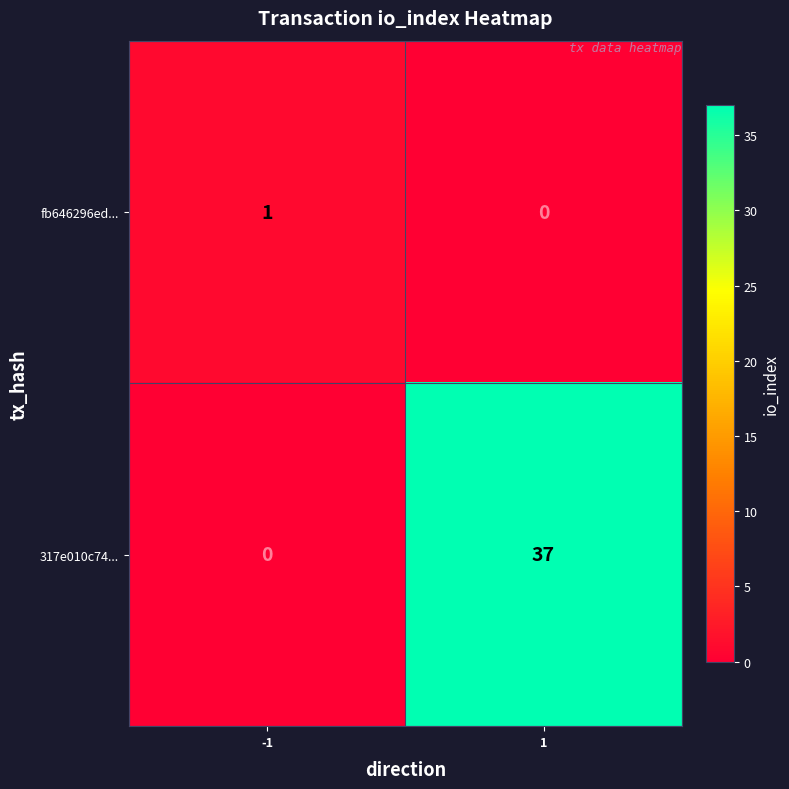

How many data points does each series have?

2